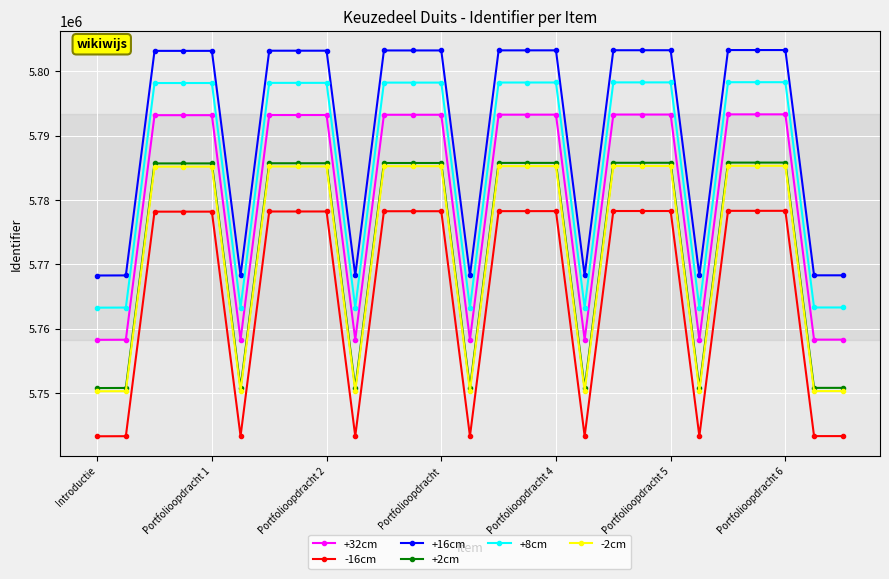

What is the difference between the maximum and minimum values in the +32cm series?

35057